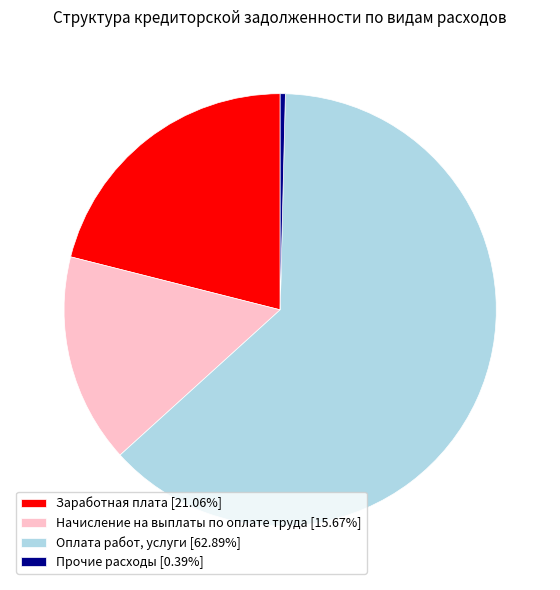

Does Оплата работ, услуги [62.89%] account for over 50% of the chart?

Yes